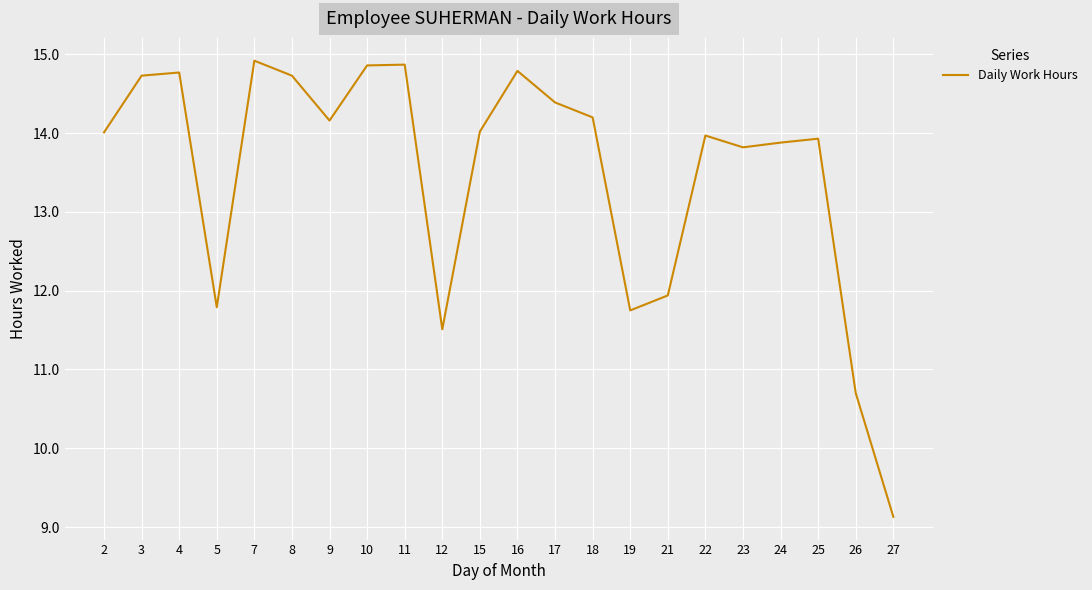

What is the change in value from 3 to 19?

-3.0